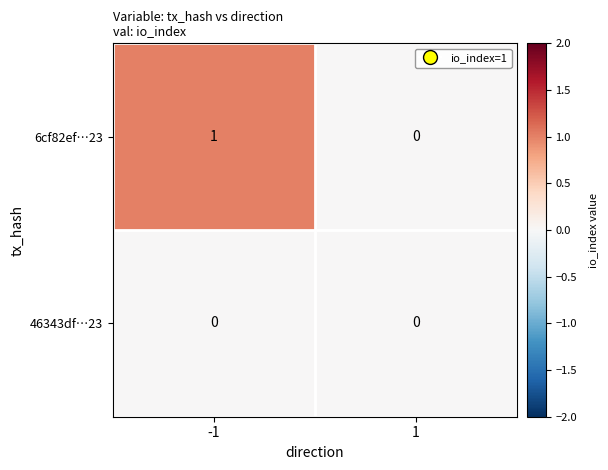

Which series has the largest range (max minus min)?

6cf82ef…23